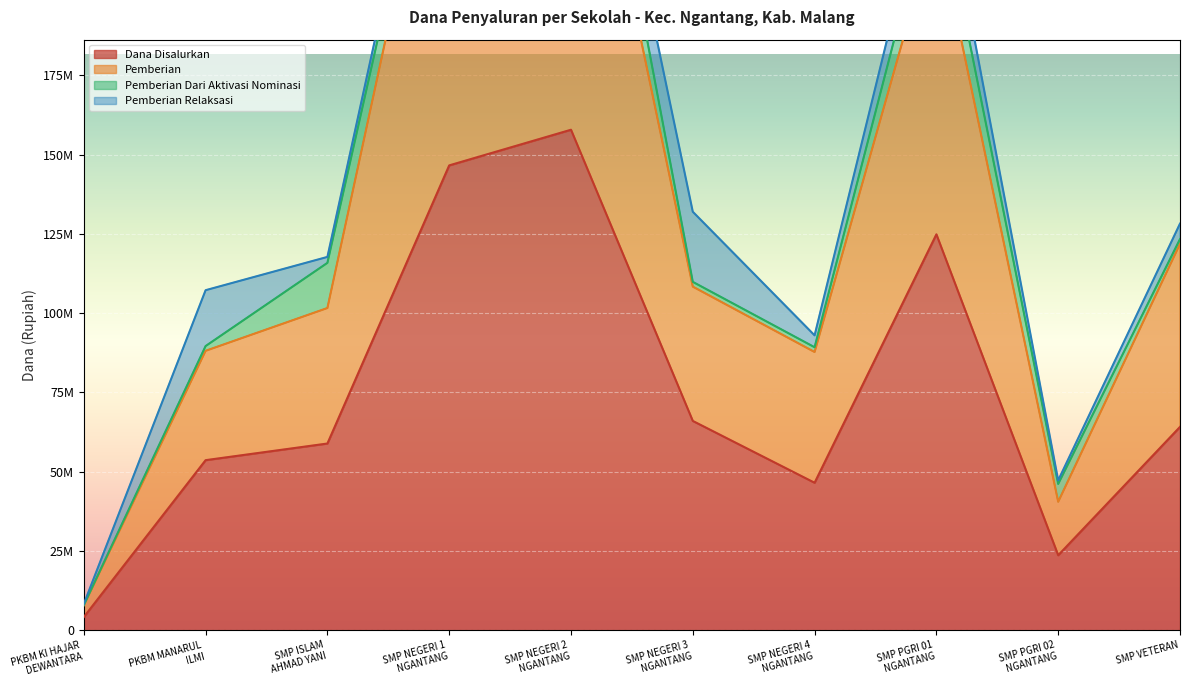

What is the lowest value of the Dana Disalurkan series?

4125000